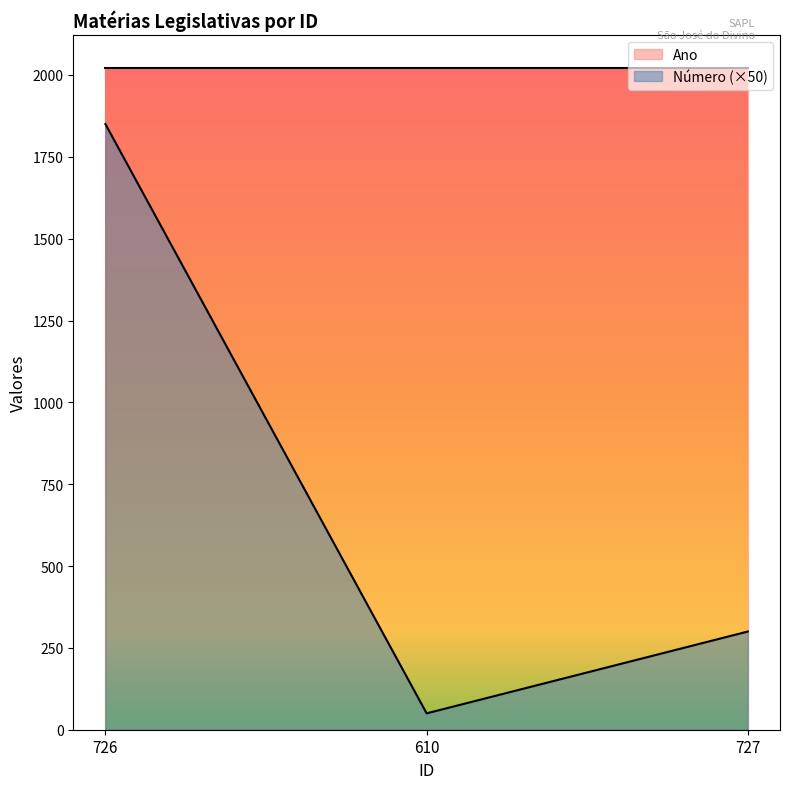

Does the chart have visible grid lines?

No